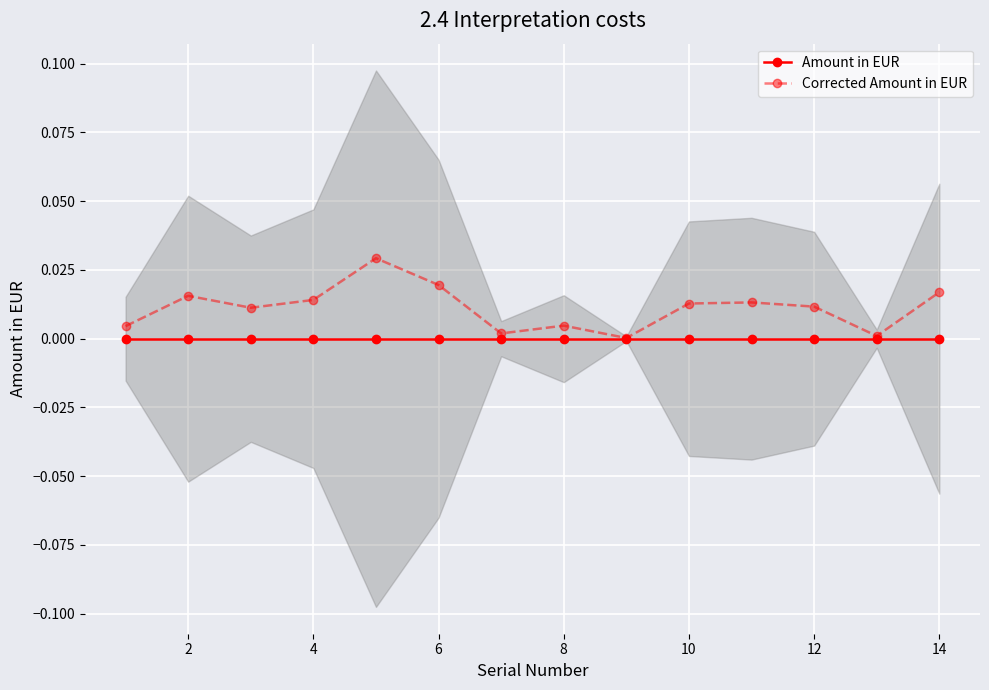

Which series has the largest range (max minus min)?

Corrected Amount in EUR